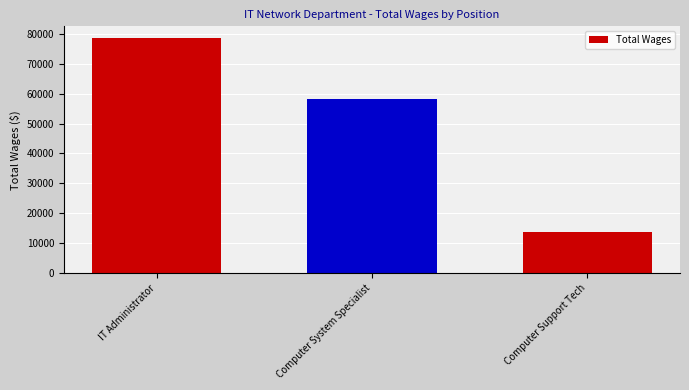

Which category has the lowest value across all series?

Computer Support Tech